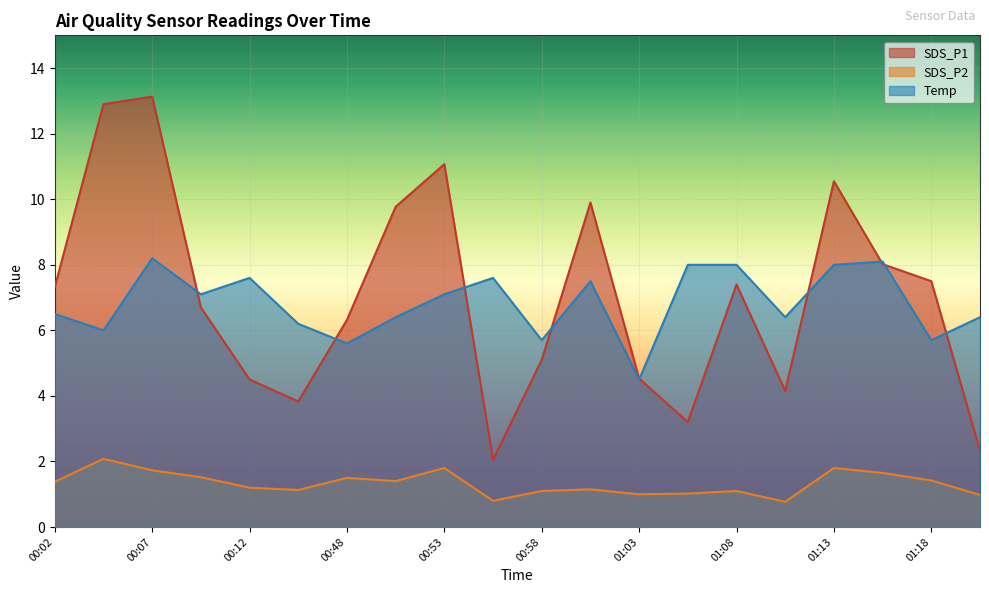

What is the label of the 13th point from the left?

01:03